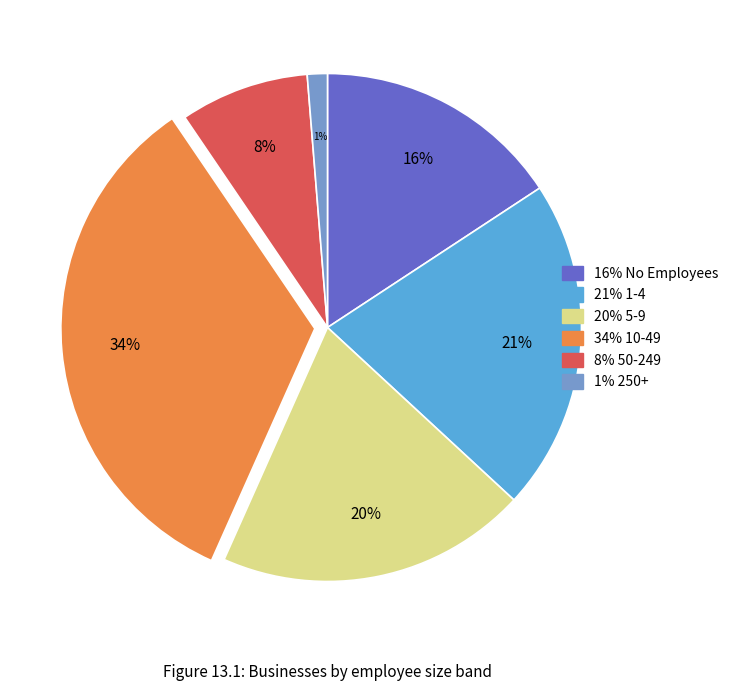

To the nearest percent, what is the average slice percentage?

17%